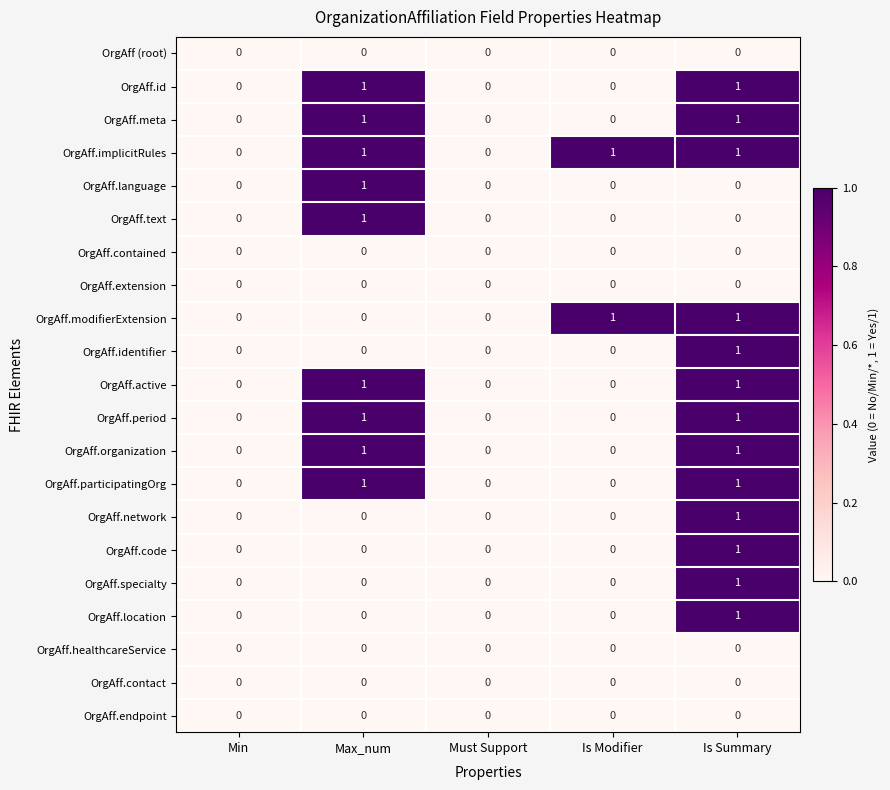

Count the OrgAff.code values in the range 0 to 1.

5